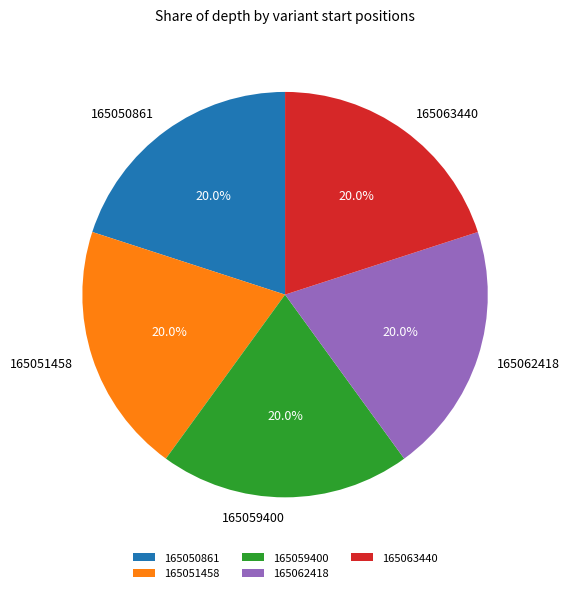

Count the number of slices in the pie.

5